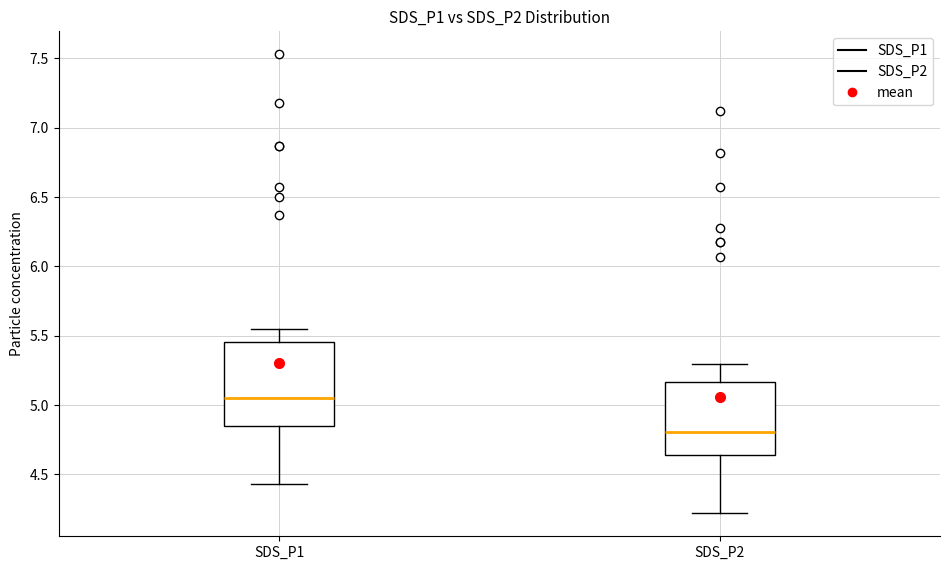

Reading left to right, transcribe this box plot: for each box, give where its median line is, the range the box spans, and where its two whiskers end, as read against the y-axis. The values are not printed on the chart, so give them approximately, as read against the axis.

SDS_P1: median 5.05, box 4.85 to 5.45, whiskers 4.45 to 5.55
SDS_P2: median 4.80, box 4.65 to 5.15, whiskers 4.20 to 5.30